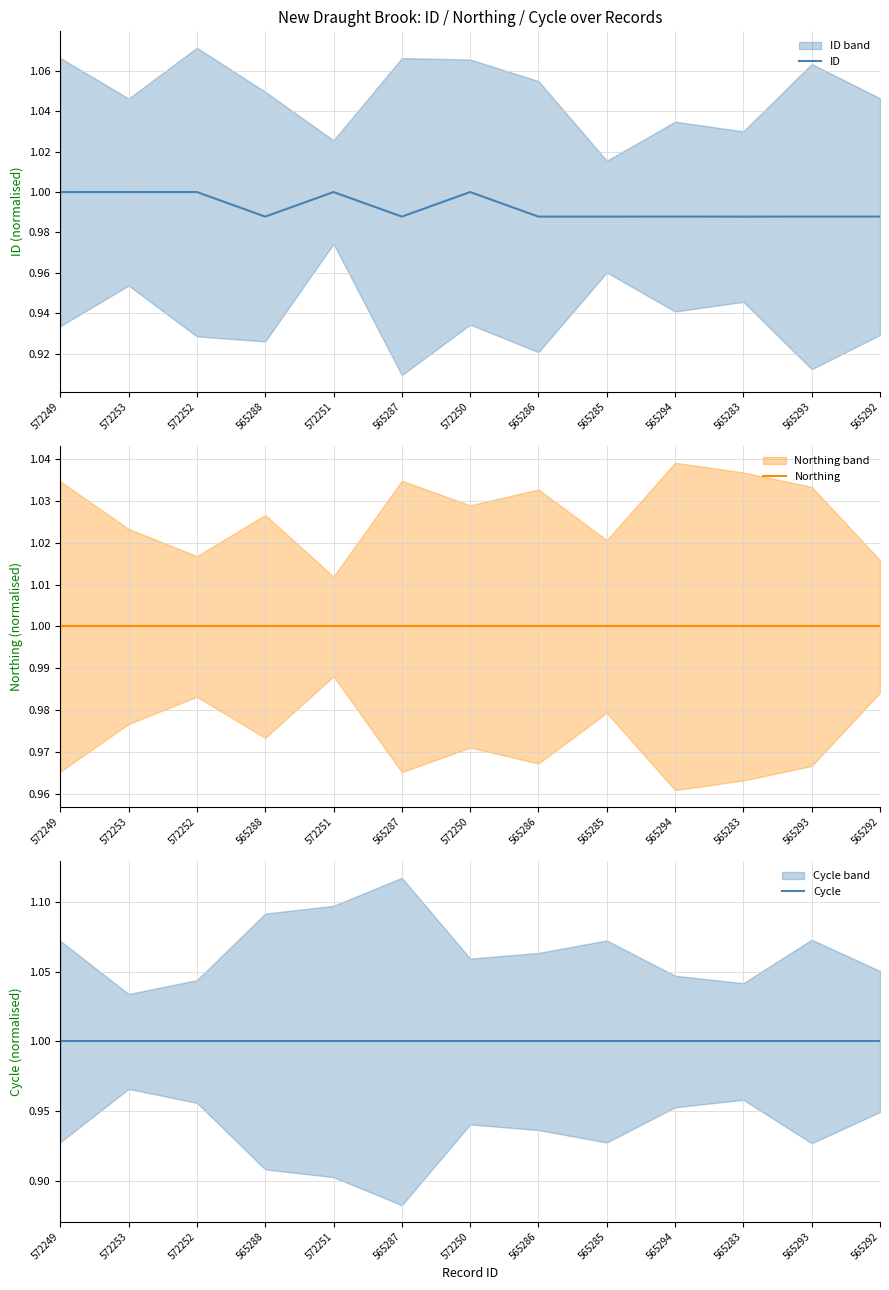

True or false: ID and Cycle intersect in this chart.

False